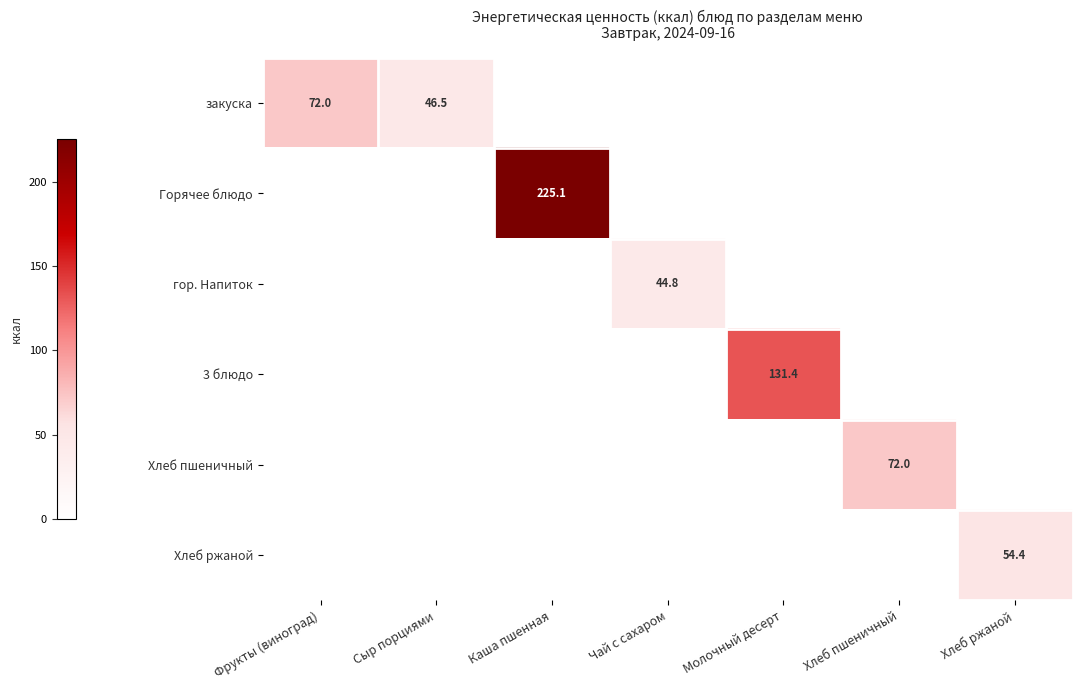

Count the number of data series in this chart.

6